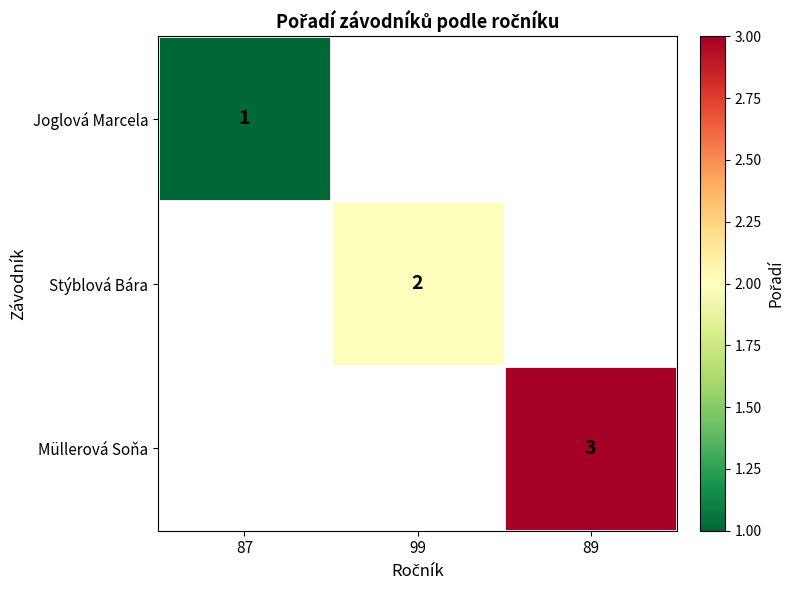

Which category has the highest value across all series?

89